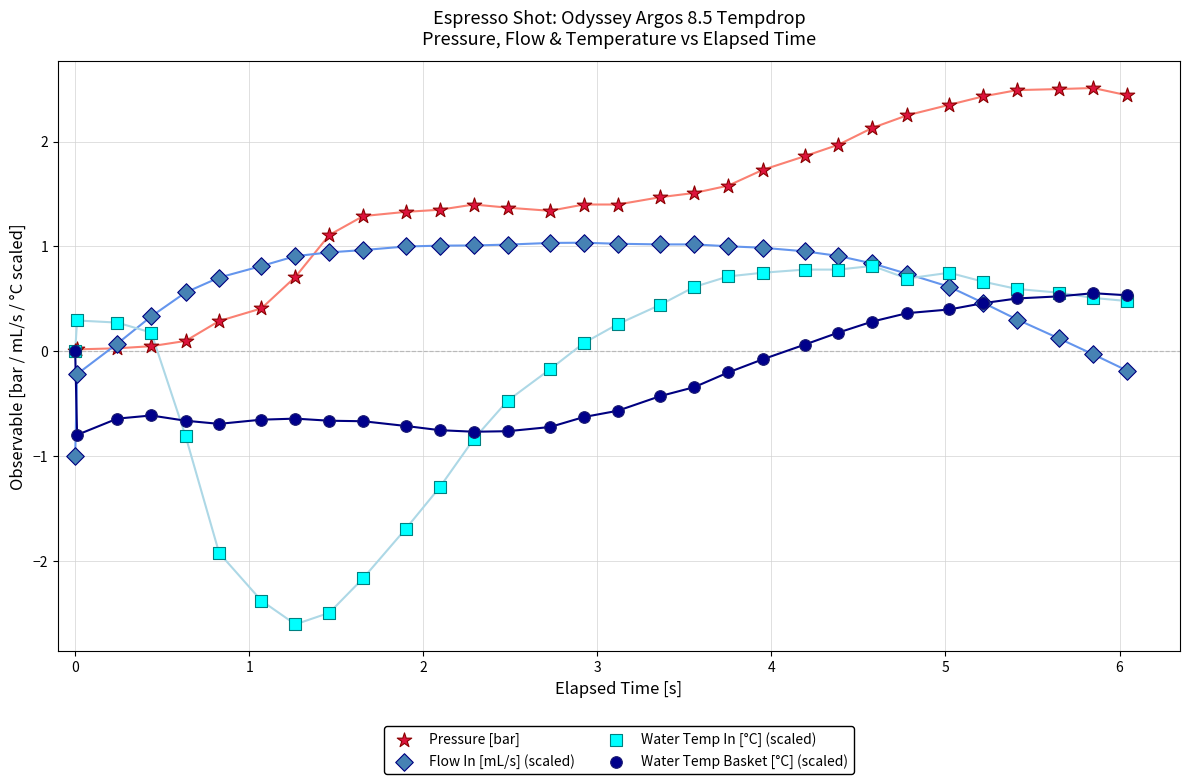

Which series contains the lowest Y value?

Water Temp In [°C] (scaled)